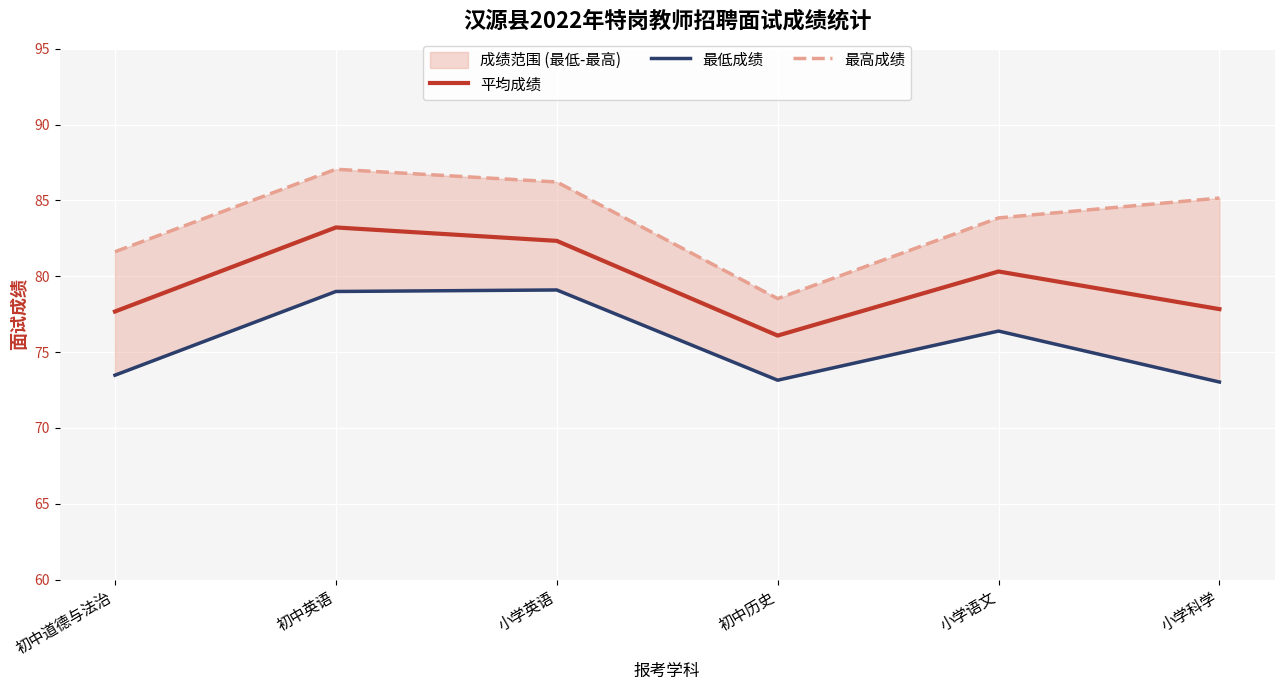

True or false: 最低成绩 and 平均成绩 intersect in this chart.

False